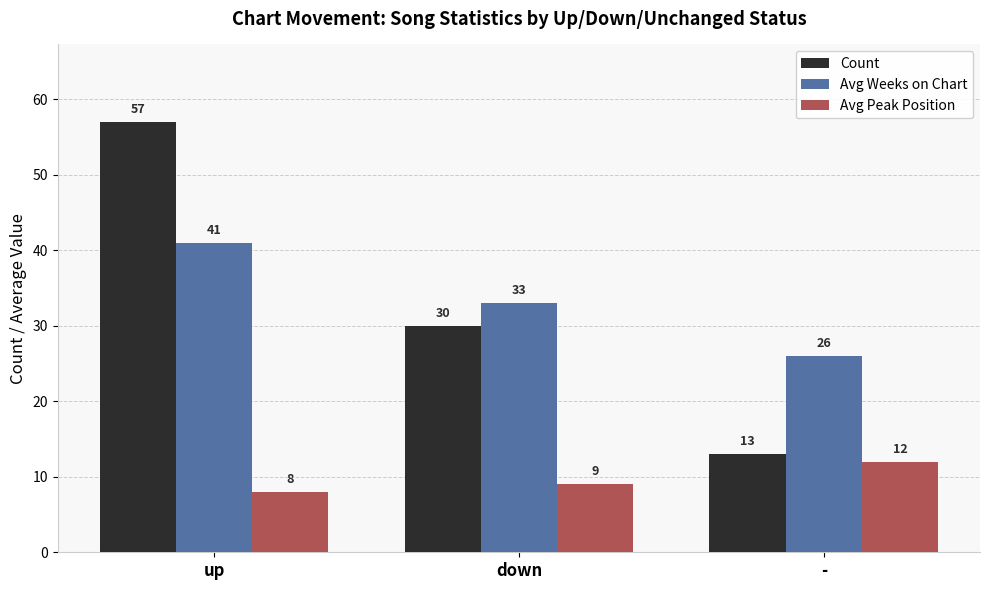

Count the Avg Weeks on Chart values in the range 26 to 41.

3